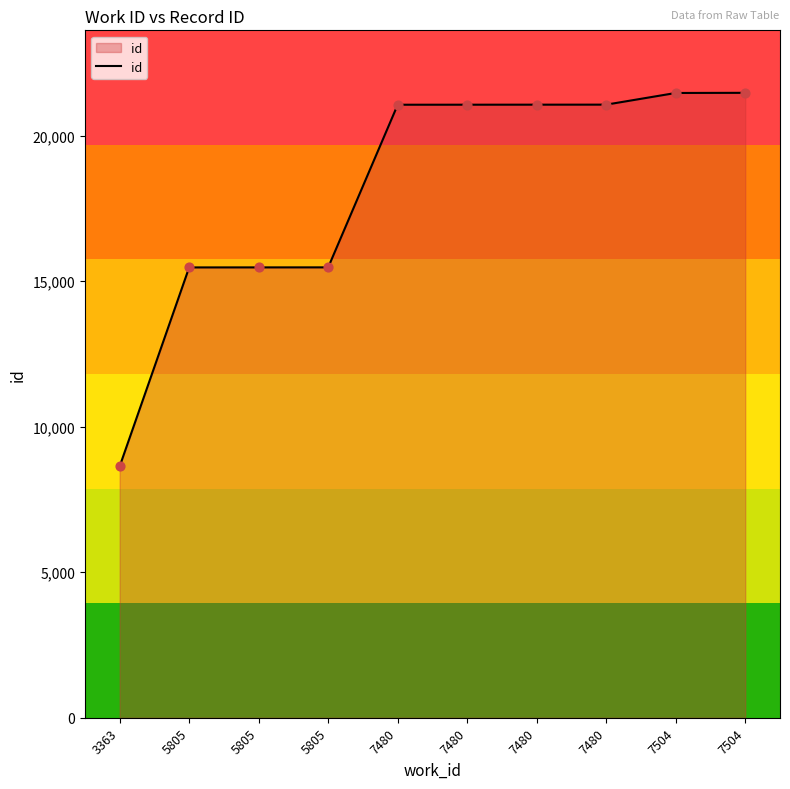

Approximately how many times larger is the value at 5805 compared to 3363?

1.8